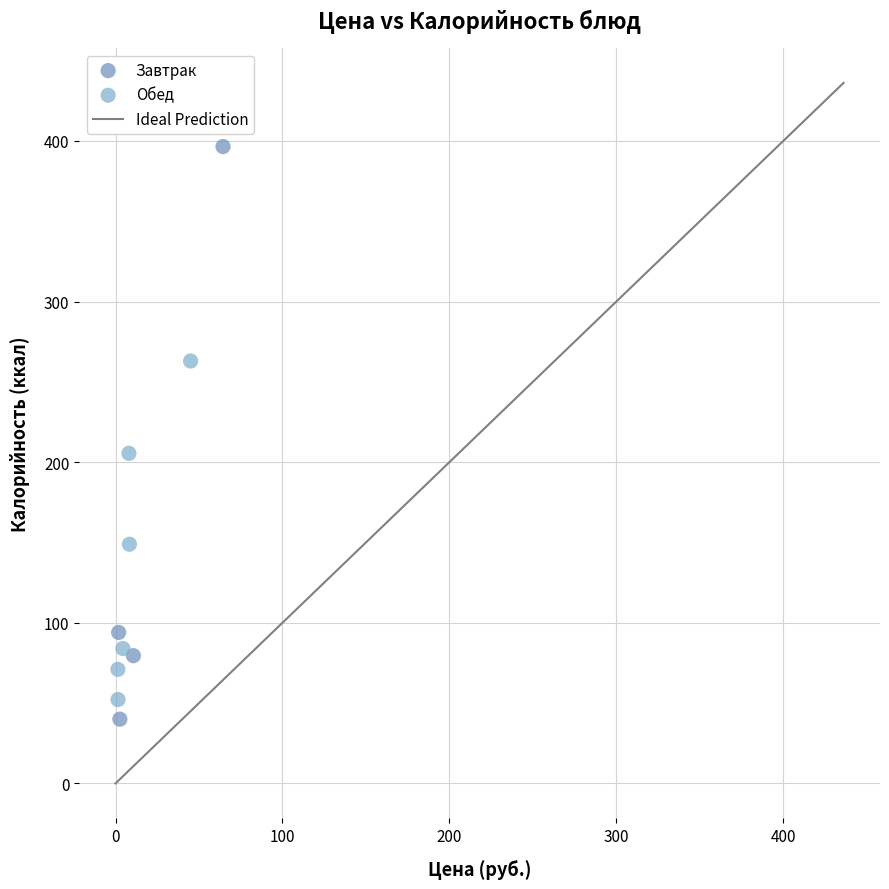

Which series has the widest spread of Y values?

Завтрак